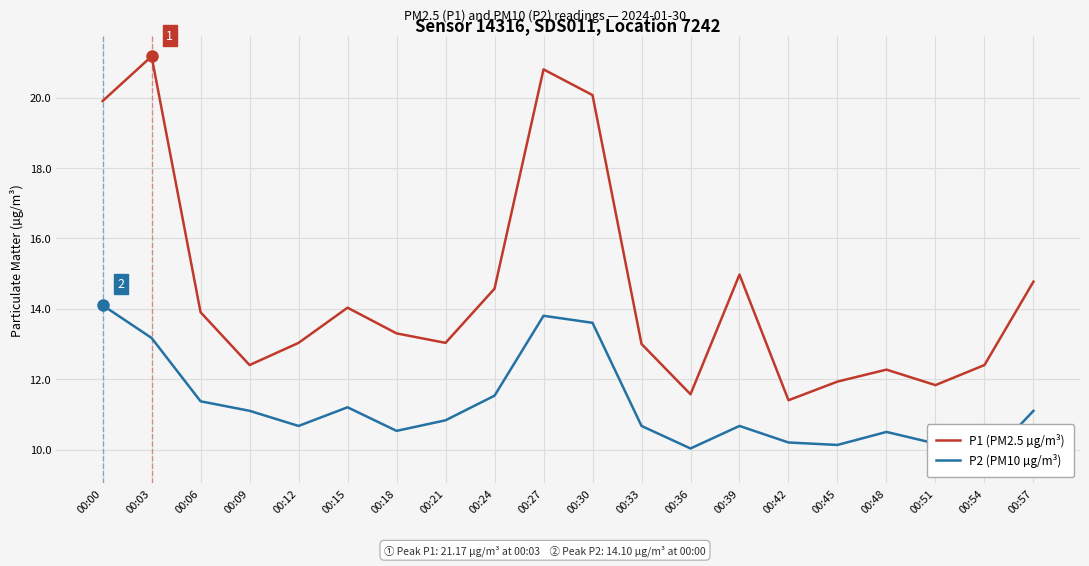

Count the number of data series in this chart.

2